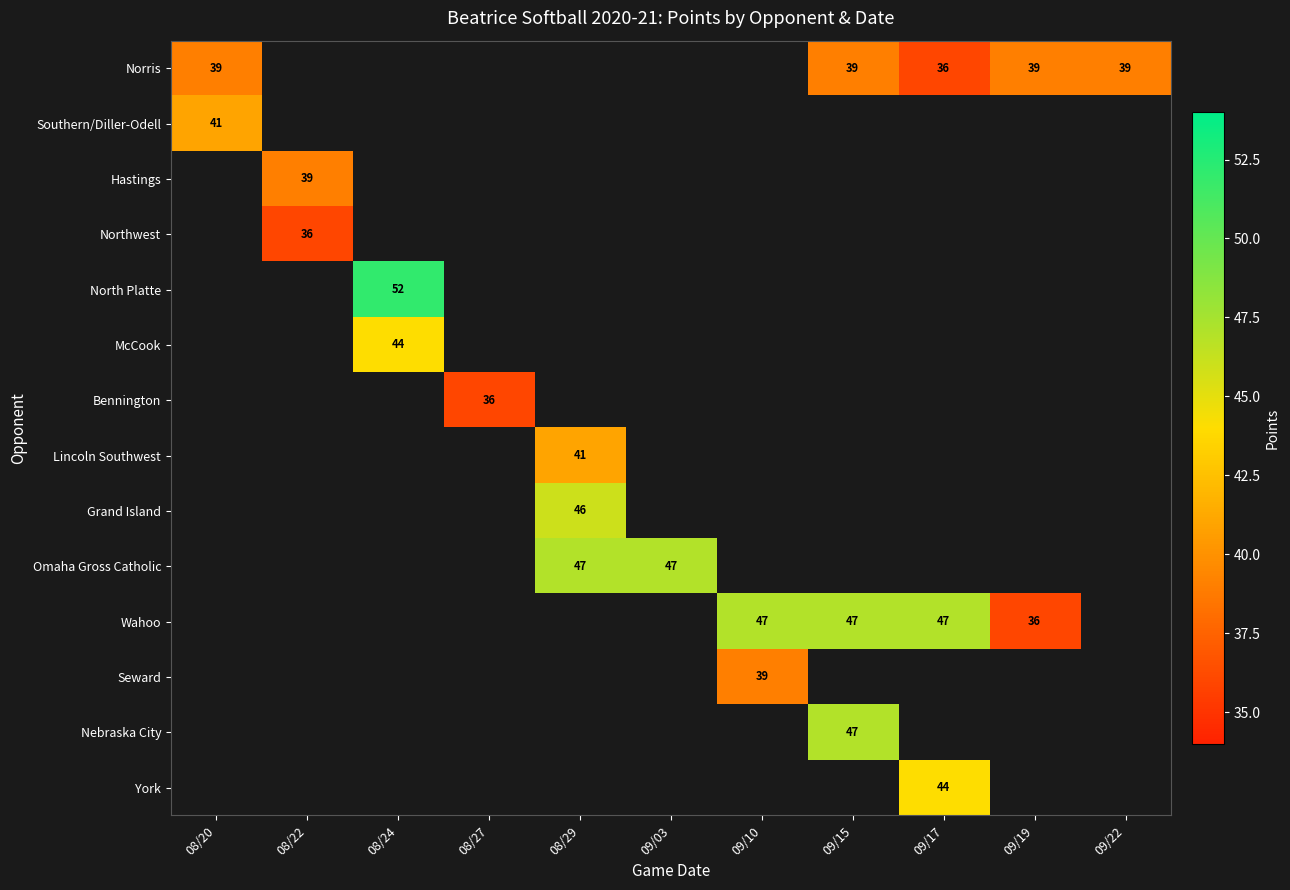

What is the minimum value for Norris?

36.0